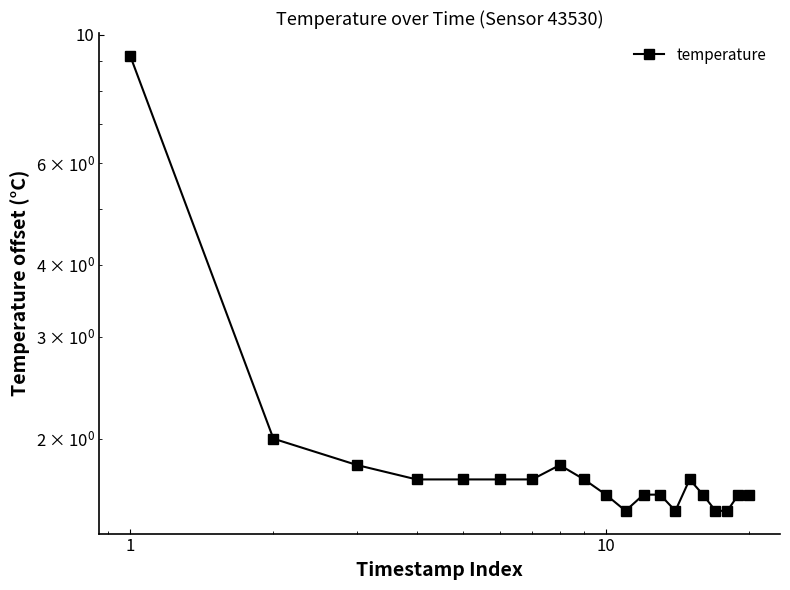

What is the smallest value displayed?

1.5